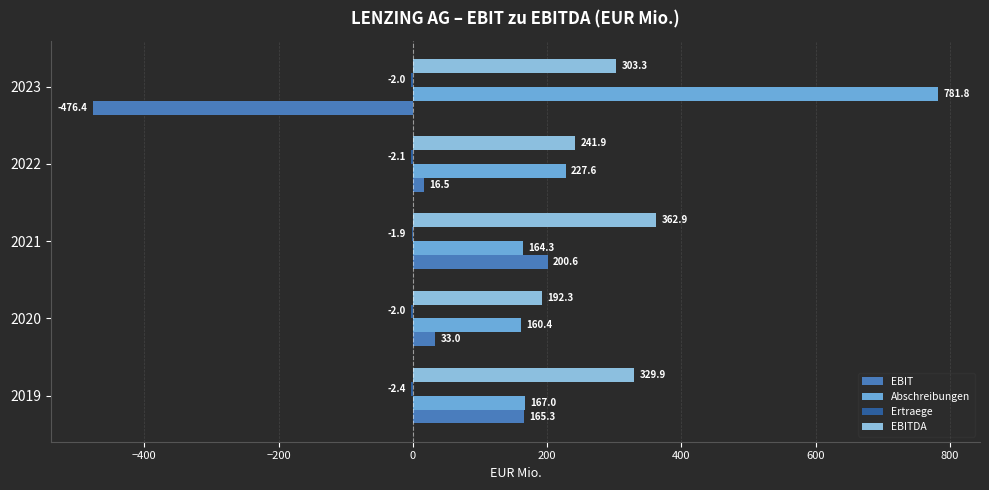

At which label does Abschreibungen reach its peak?

2023